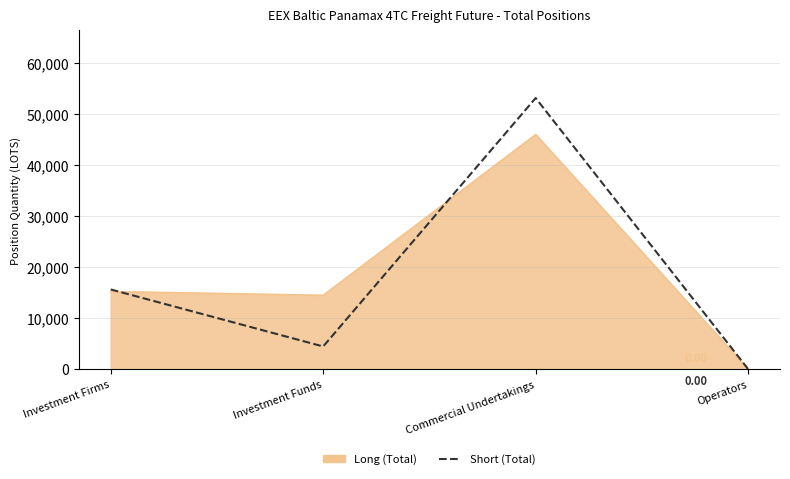

At which category does the chart reach its minimum across all series?

Operators